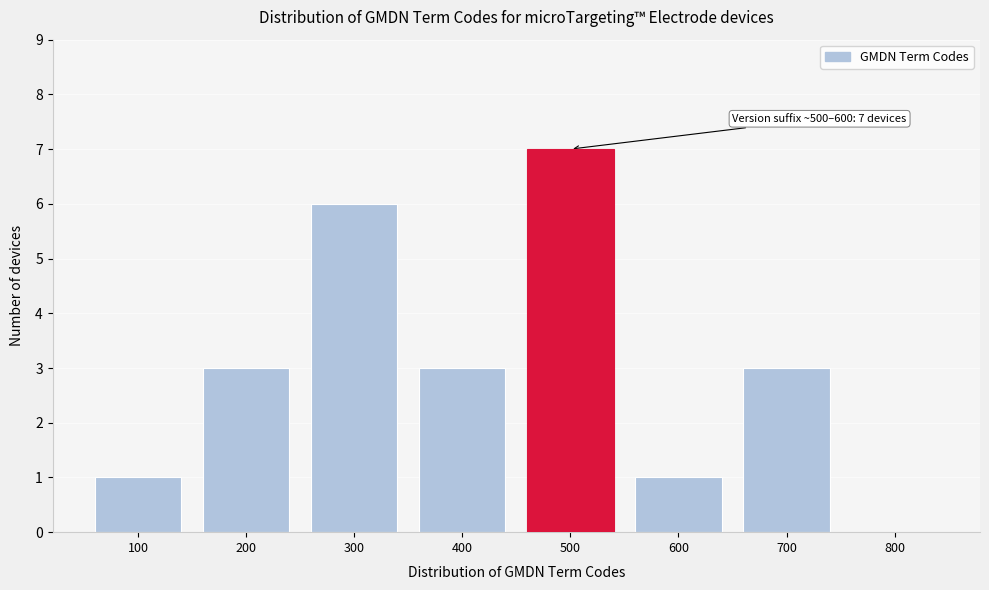

Reading left to right, transcribe all the data shown in this chart.

100=1	200=3	300=6	400=3	500=7	600=1	700=3	800=0